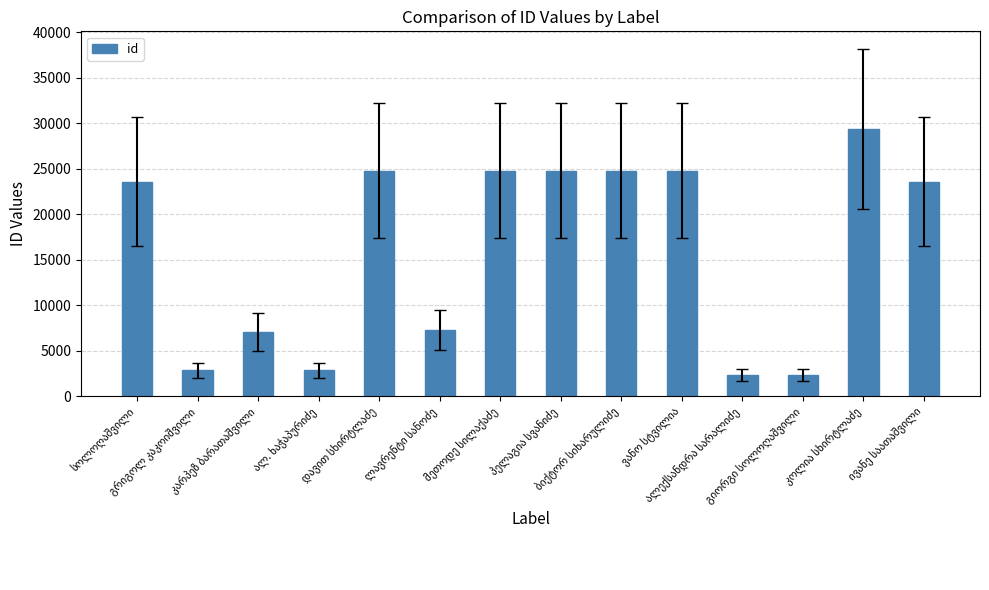

What is the smallest value displayed?

2313